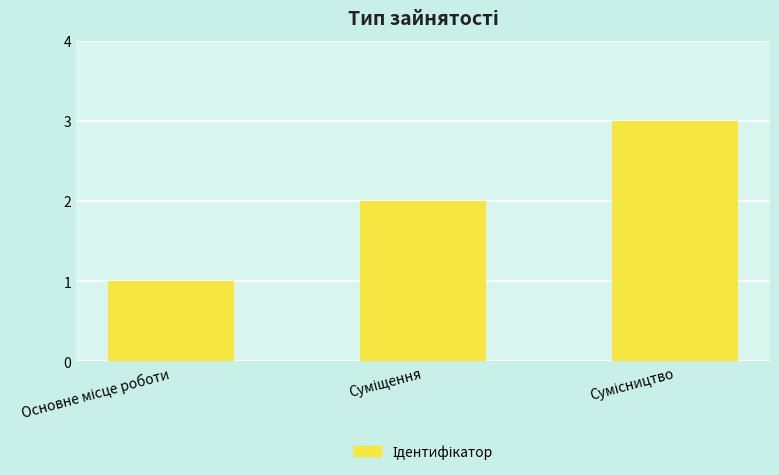

What is the maximum value shown in the chart?

3